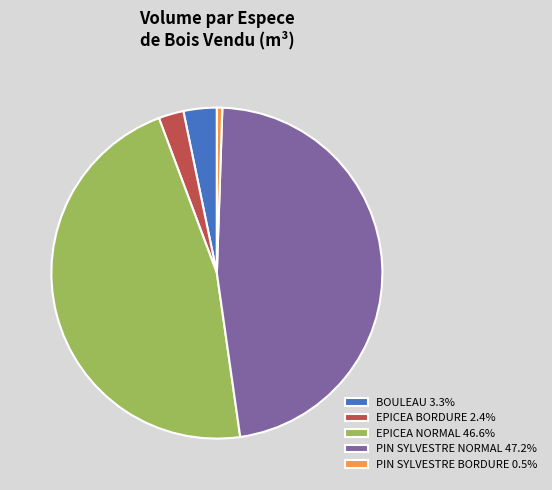

Is there a majority slice in this chart?

No